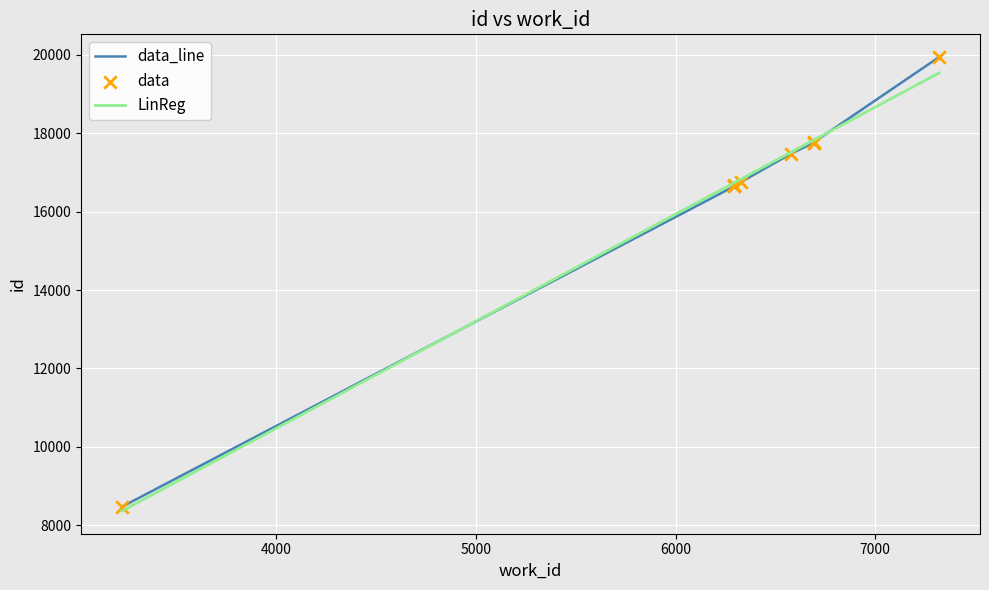

Which series has the largest Y range (max minus min)?

data_line